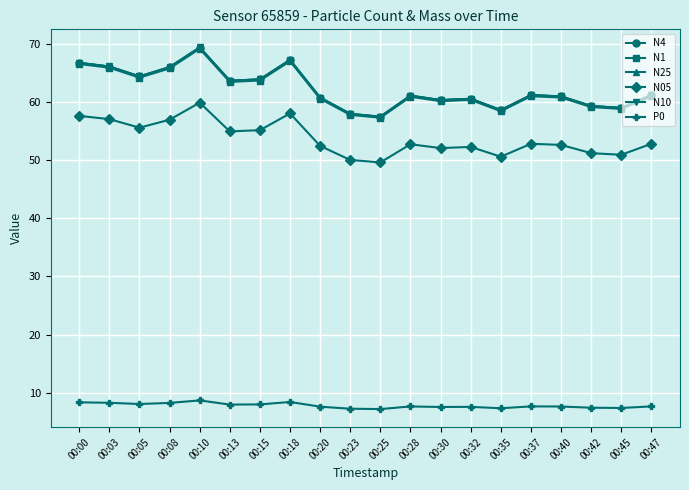

True or false: N25 has more than 0 points higher than both neighbors.

True